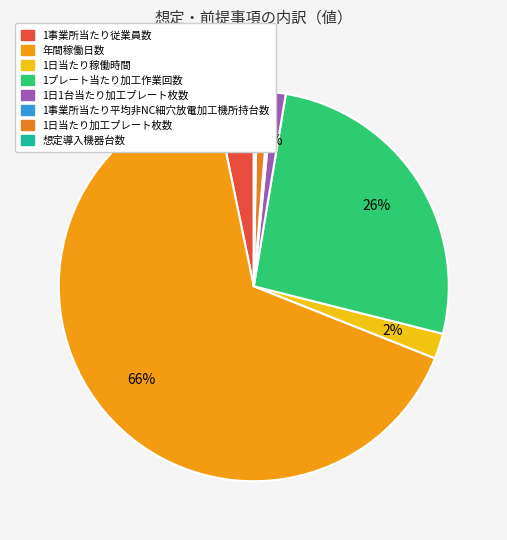

What percentage do 1事業所当たり従業員数 and 1日当たり加工プレート枚数 together represent?

4.3%